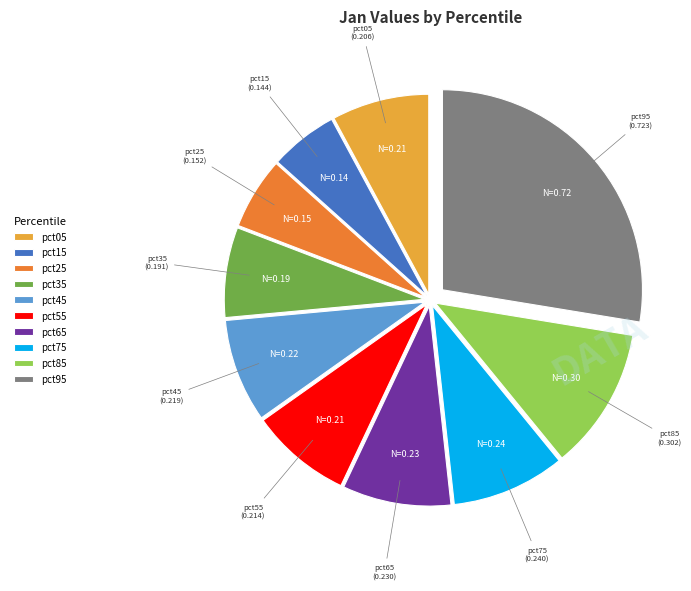

Which slice is the largest?

pct95